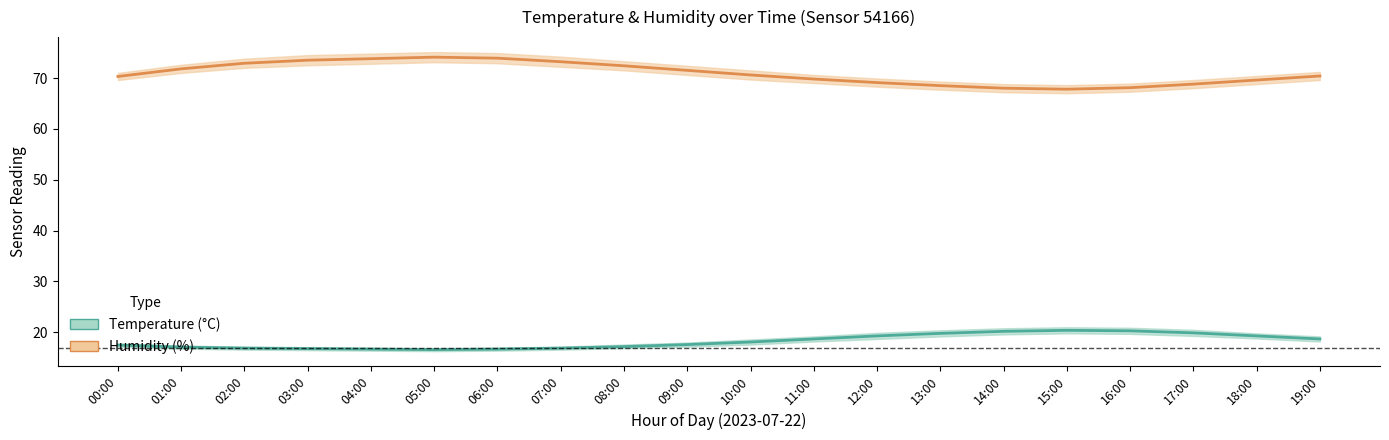

Which has a higher value, 14:00 or 03:00?

03:00